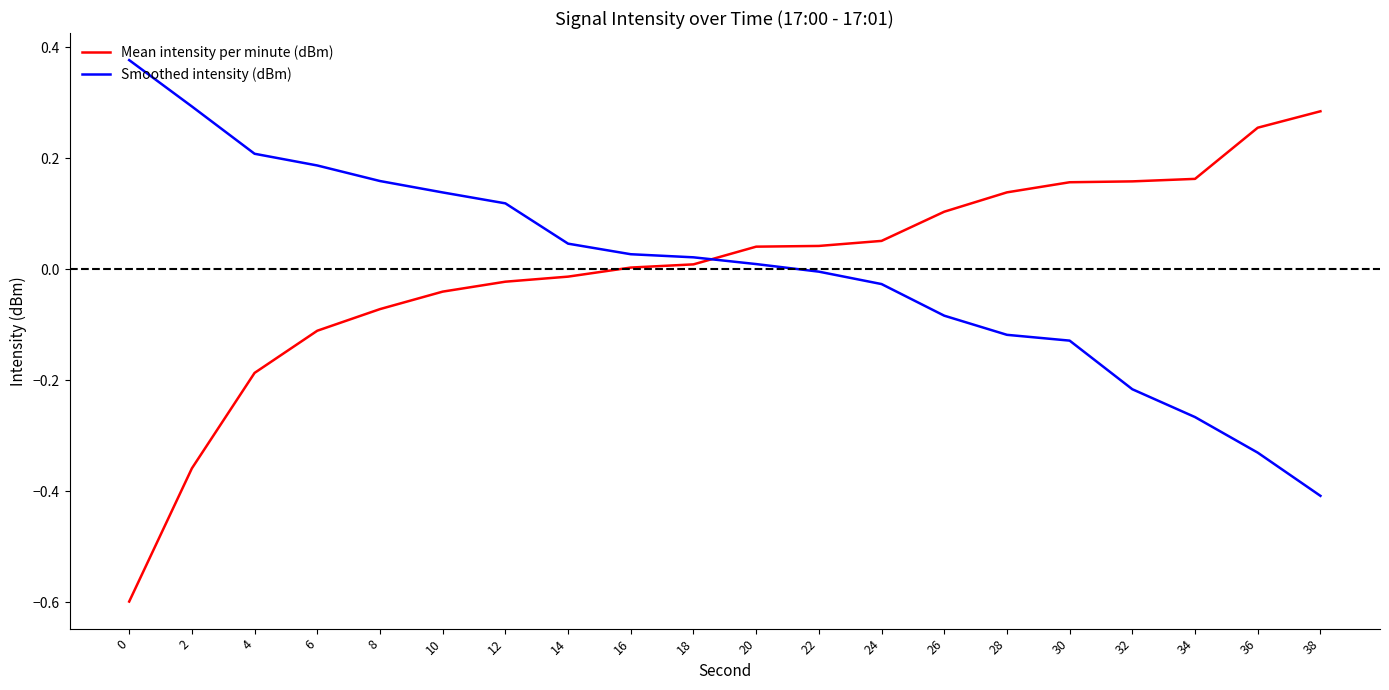

How many times do Smoothed intensity (dBm) and Mean intensity per minute (dBm) cross each other?

1